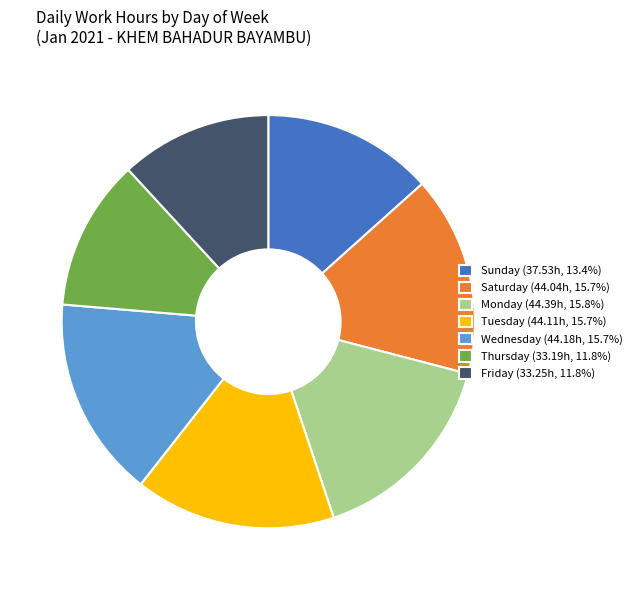

How many segments does this pie chart have?

7